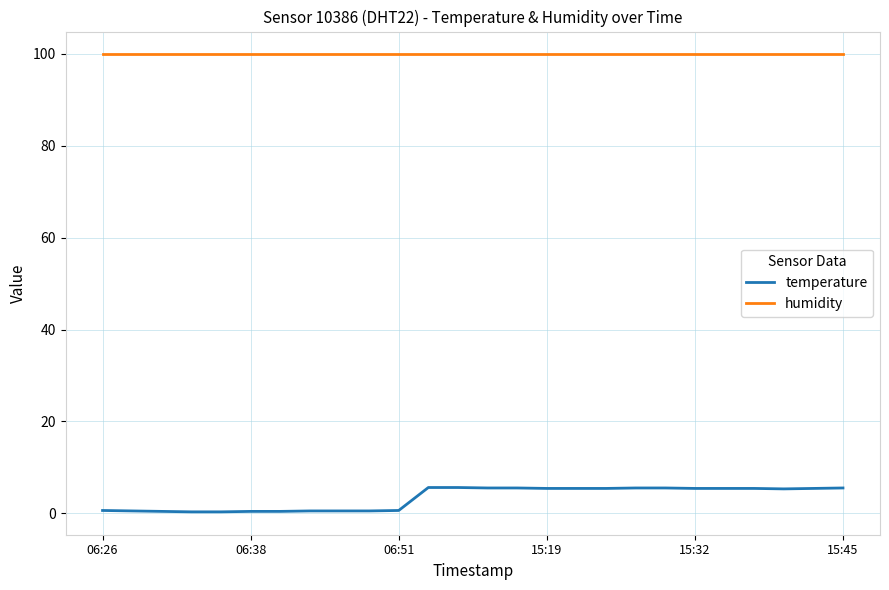

Count the number of data series in this chart.

2